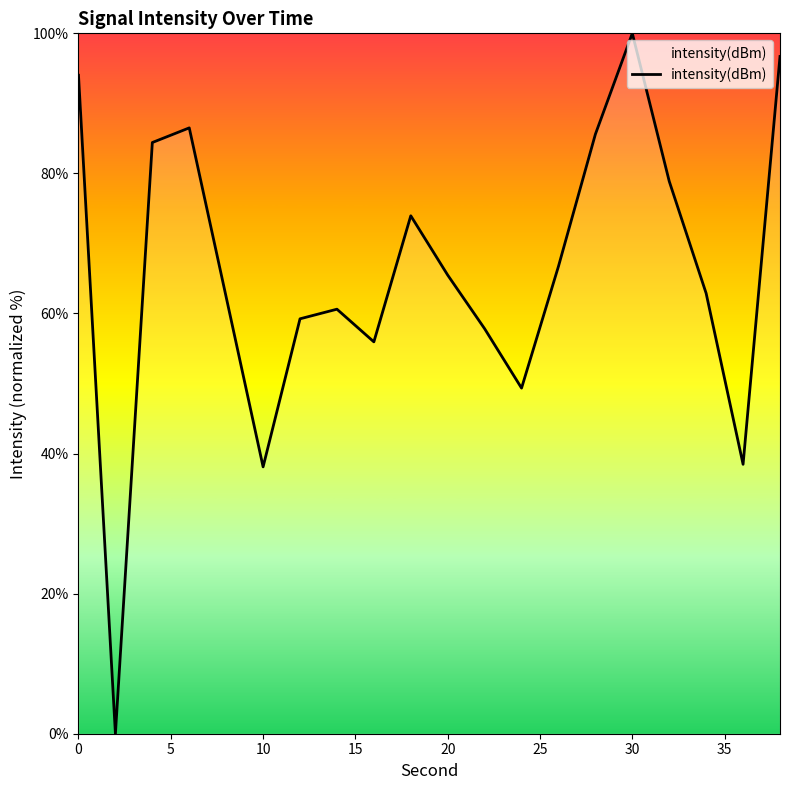

What is the maximum value shown in the chart?

100.0